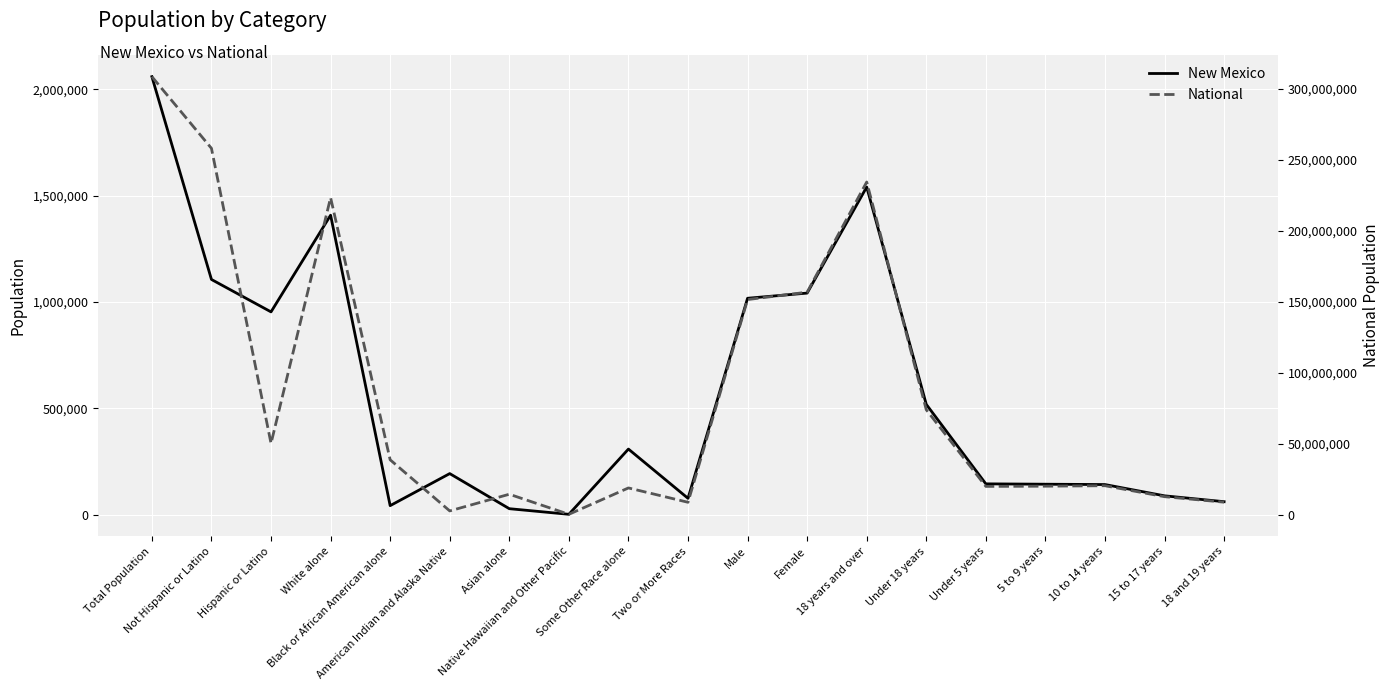

At which label is National closest to 154642775?

Female